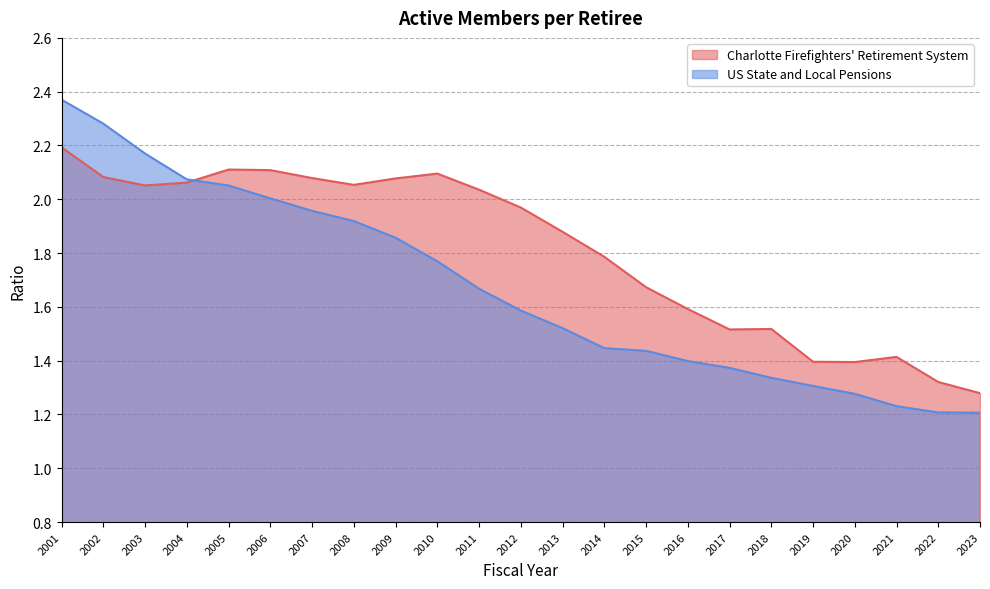

True or false: Charlotte Firefighters' Retirement System has a value of 2.0 at 2020.

False